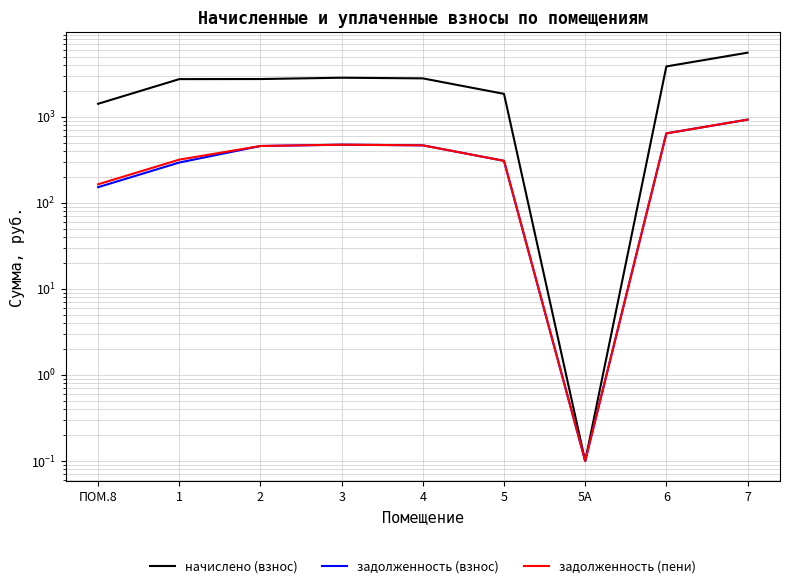

What is the label of the 2nd point from the left?

1